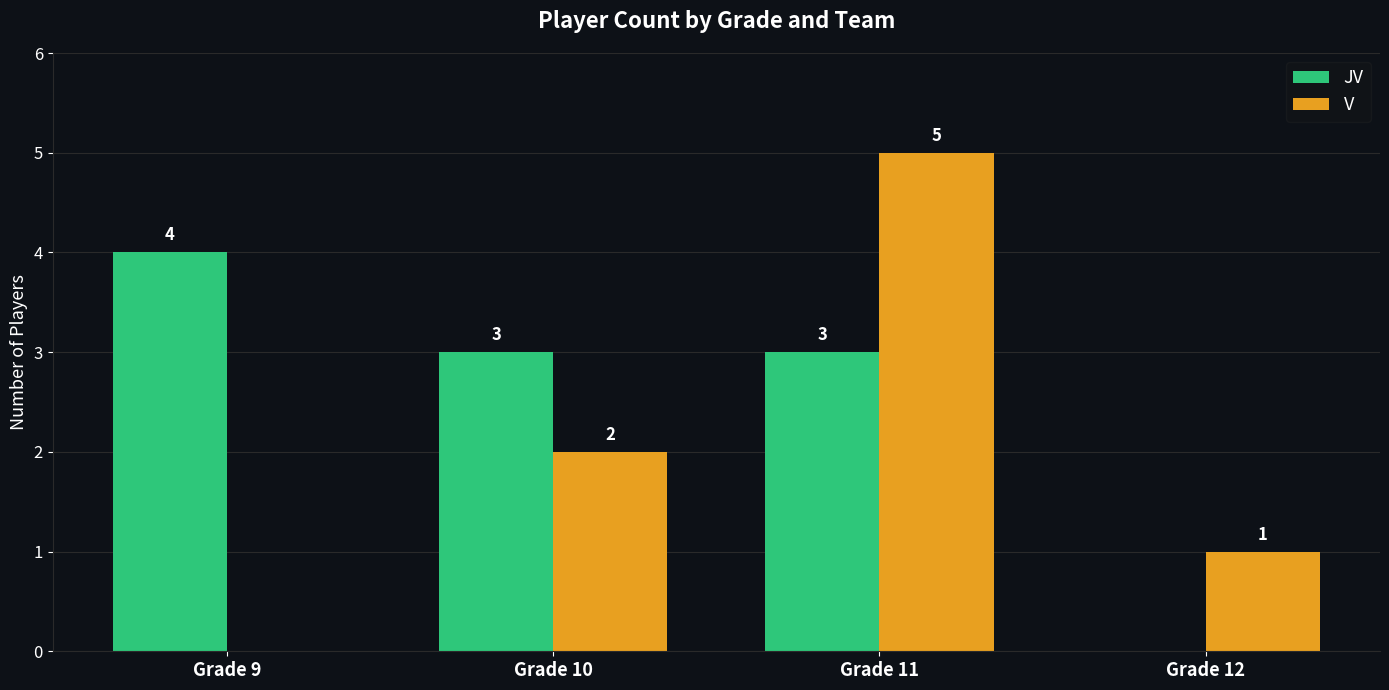

What is the sum of the JV values at Grade 9 and Grade 10?

7